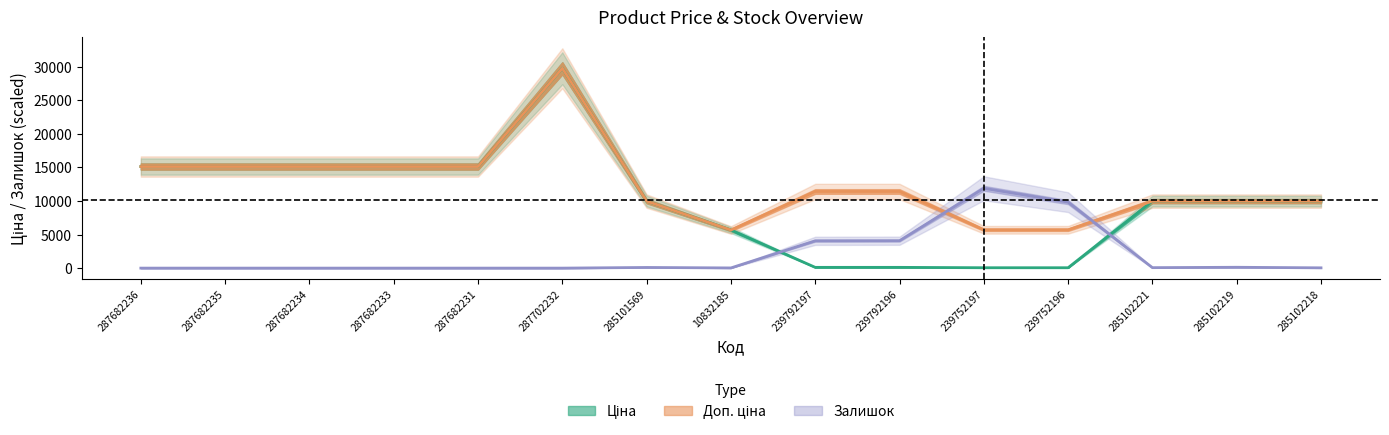

Where is the first local minimum for Доп. ціна?

10832185